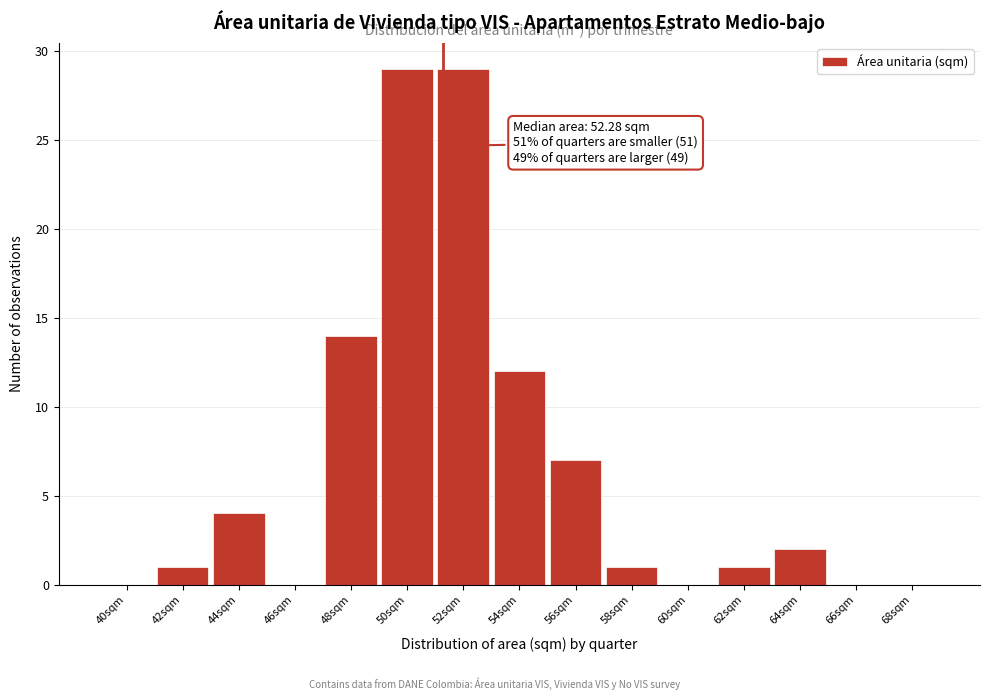

Reading left to right, transcribe all the data shown in this chart.

40sqm=0	42sqm=1	44sqm=4	46sqm=0	48sqm=14	50sqm=29	52sqm=29	54sqm=12	56sqm=7	58sqm=1	60sqm=0	62sqm=1	64sqm=2	66sqm=0	68sqm=0